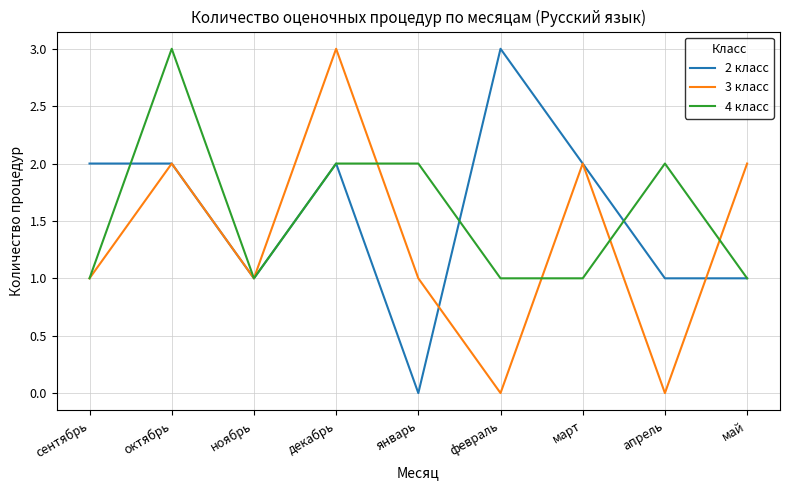

What is the total value across all series at апрель?

3